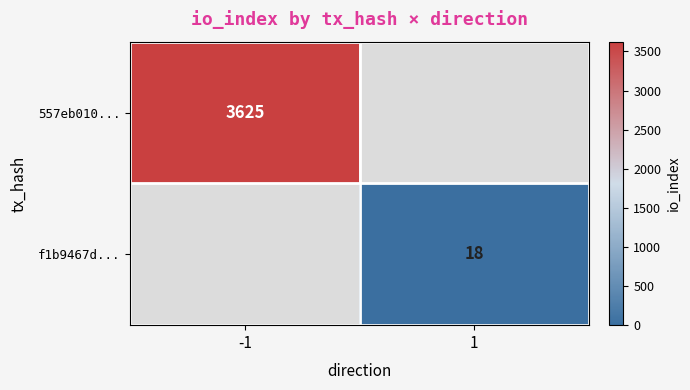

How many series are shown in this chart?

2